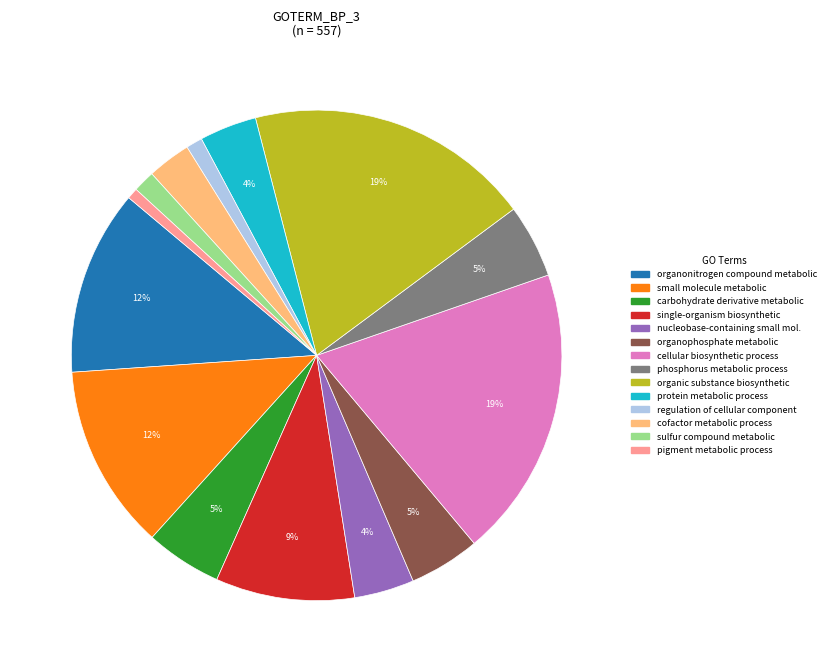

Is there a majority slice in this chart?

No